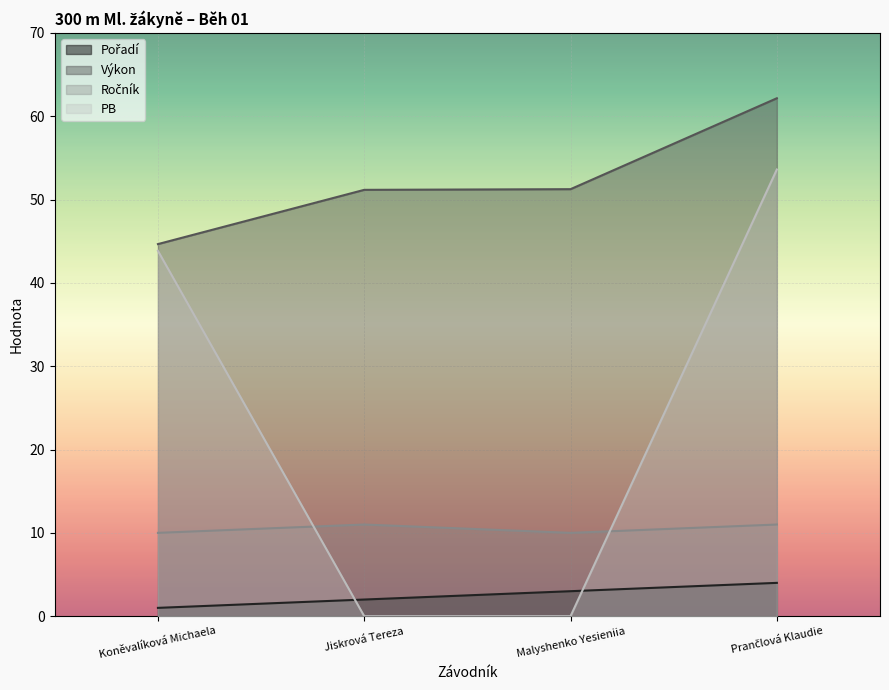

Rank the categories by PB value from highest to lowest.

Prančlová Klaudie, Koněvalíková Michaela, Jiskrová Tereza, Malyshenko Yesieniia